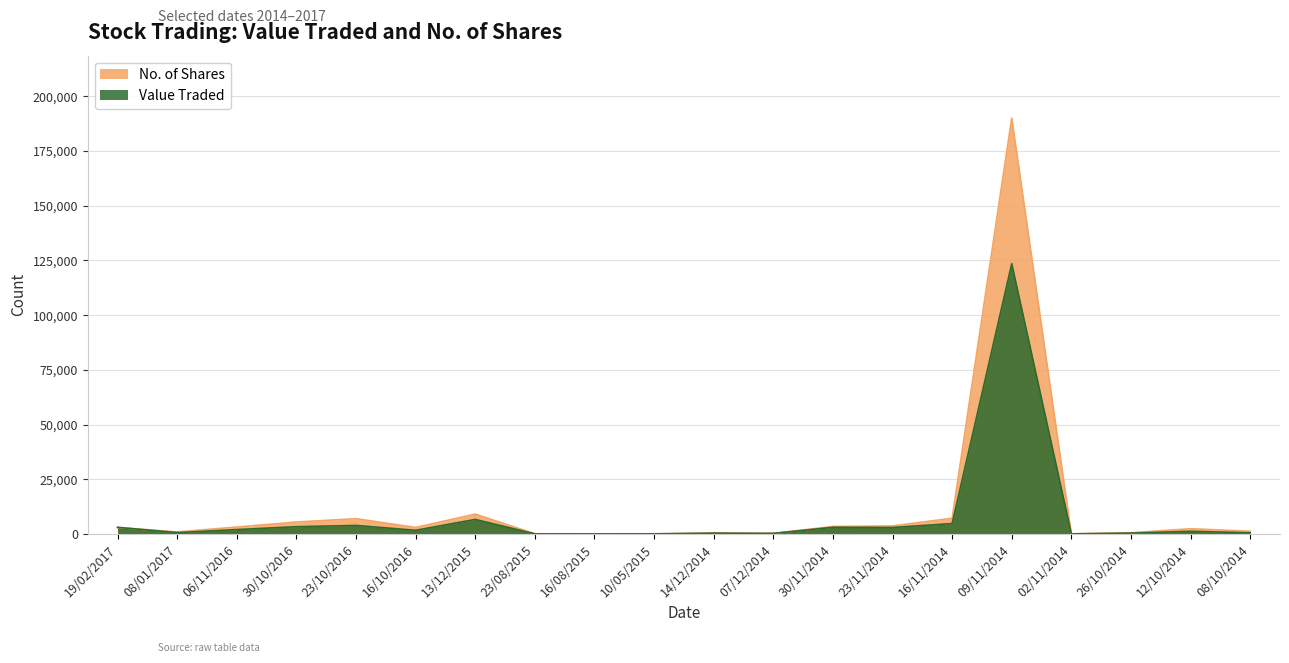

Reading left to right, what are all the values shown in this chart?

Value Traded: 19/02/2017=3060	08/01/2017=641	06/11/2016=2035	30/10/2016=3352	23/10/2016=3924	16/10/2016=1710	13/12/2015=6670	23/08/2015=88	16/08/2015=59	10/05/2015=85	14/12/2014=410	07/12/2014=290	30/11/2014=3074	23/11/2014=3001	16/11/2014=4784	09/11/2014=123508	02/11/2014=69	26/10/2014=428	12/10/2014=1243	08/10/2014=561
No. of Shares: 19/02/2017=3000	08/01/2017=959	06/11/2016=3194	30/10/2016=5483	23/10/2016=7021	16/10/2016=3000	13/12/2015=9100	23/08/2015=125	16/08/2015=75	10/05/2015=100	14/12/2014=450	07/12/2014=300	30/11/2014=3455	23/11/2014=3700	16/11/2014=7226	09/11/2014=190061	02/11/2014=100	26/10/2014=594	12/10/2014=2416	08/10/2014=1264